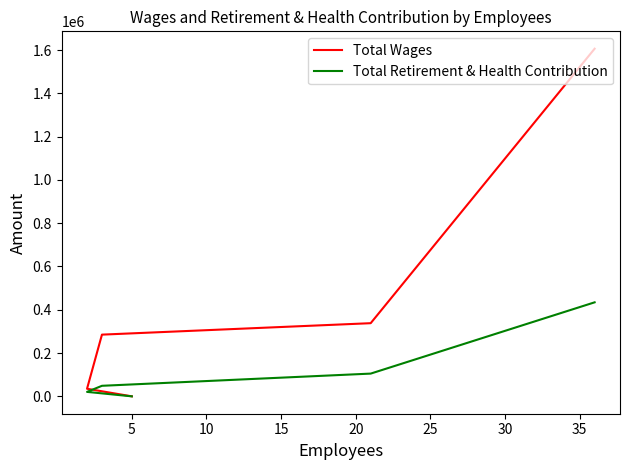

What is the maximum value shown in the chart?

1606355